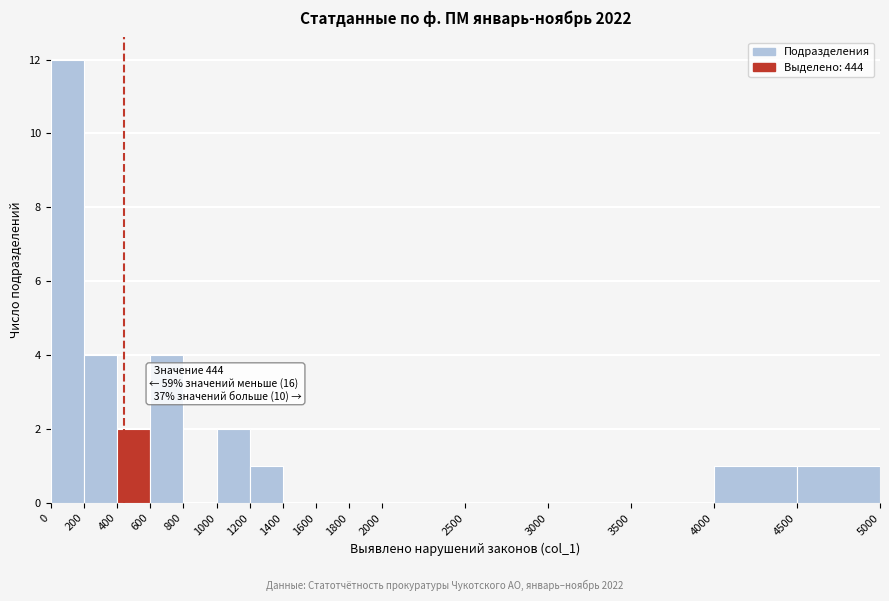

Over which range of the x-axis is the bar tallest?

0 to 200